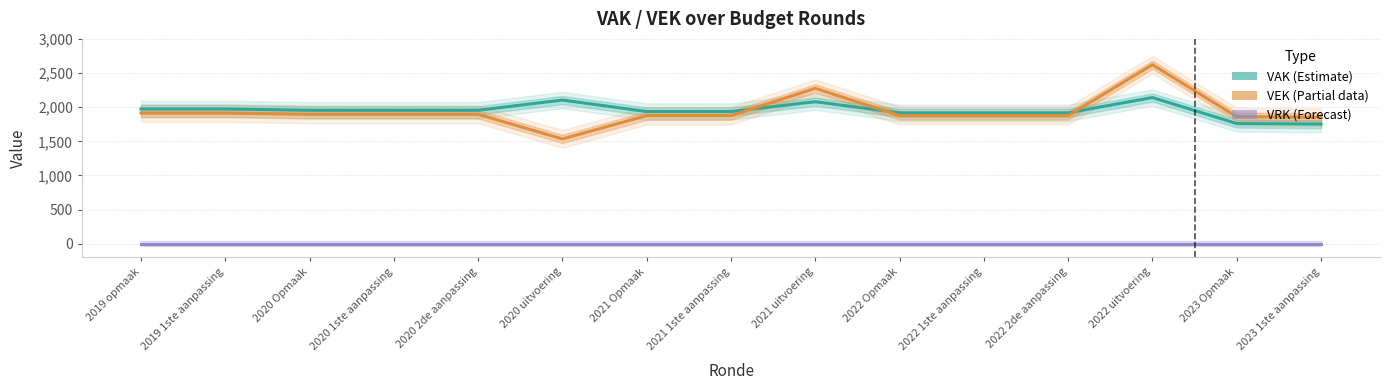

How many interior local peaks does the VAK series have?

3